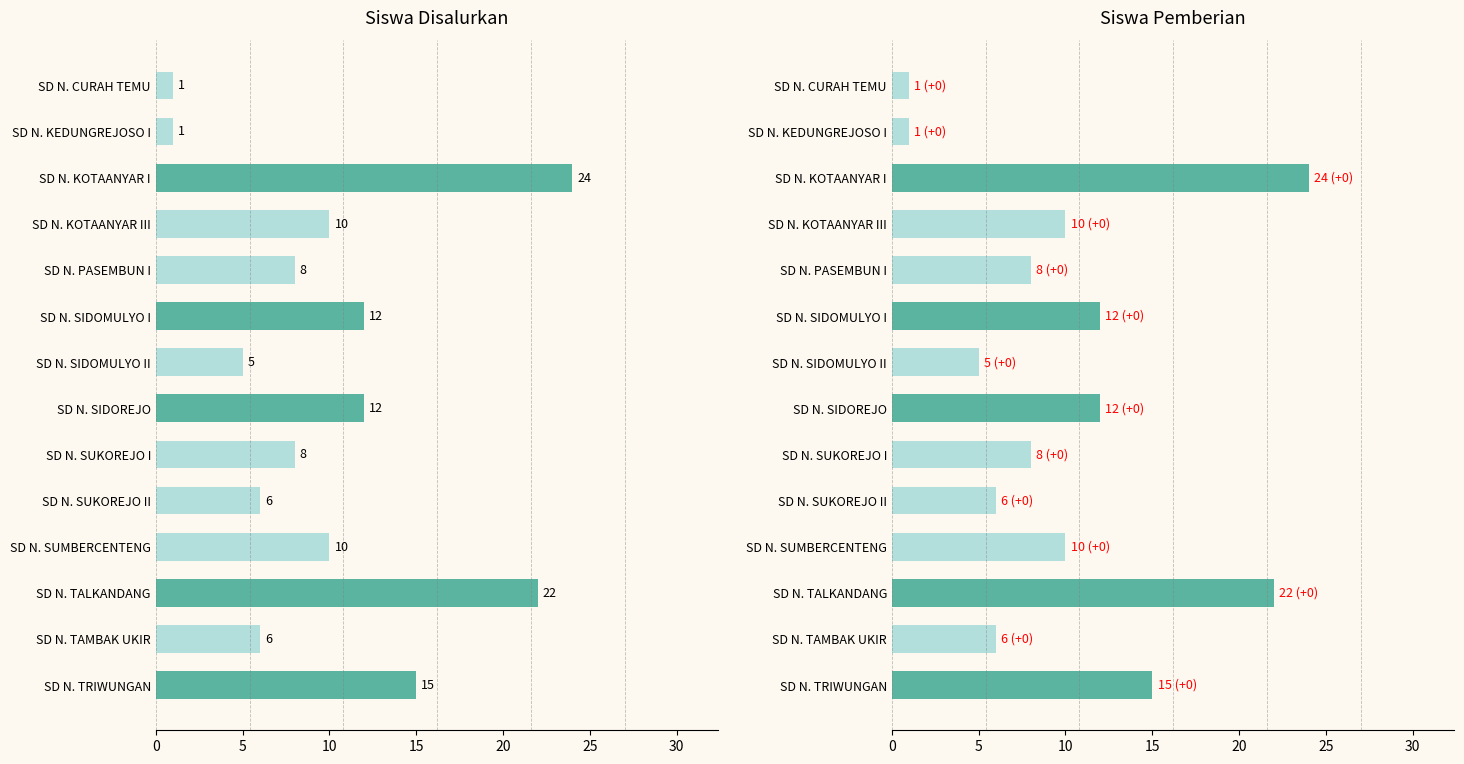

How many data points does each series have?

14